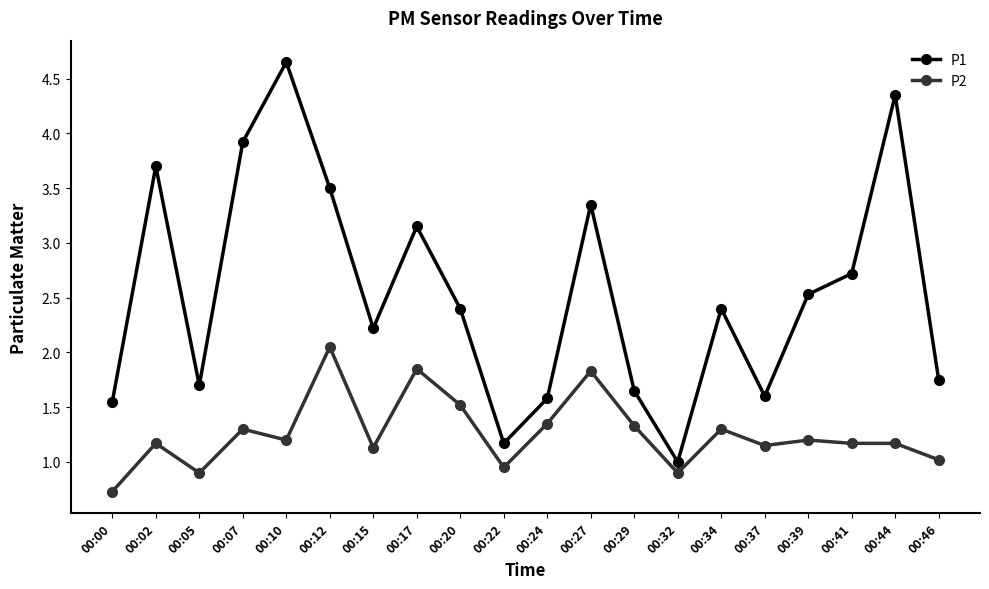

True or false: P2 and P1 cross at least once.

False